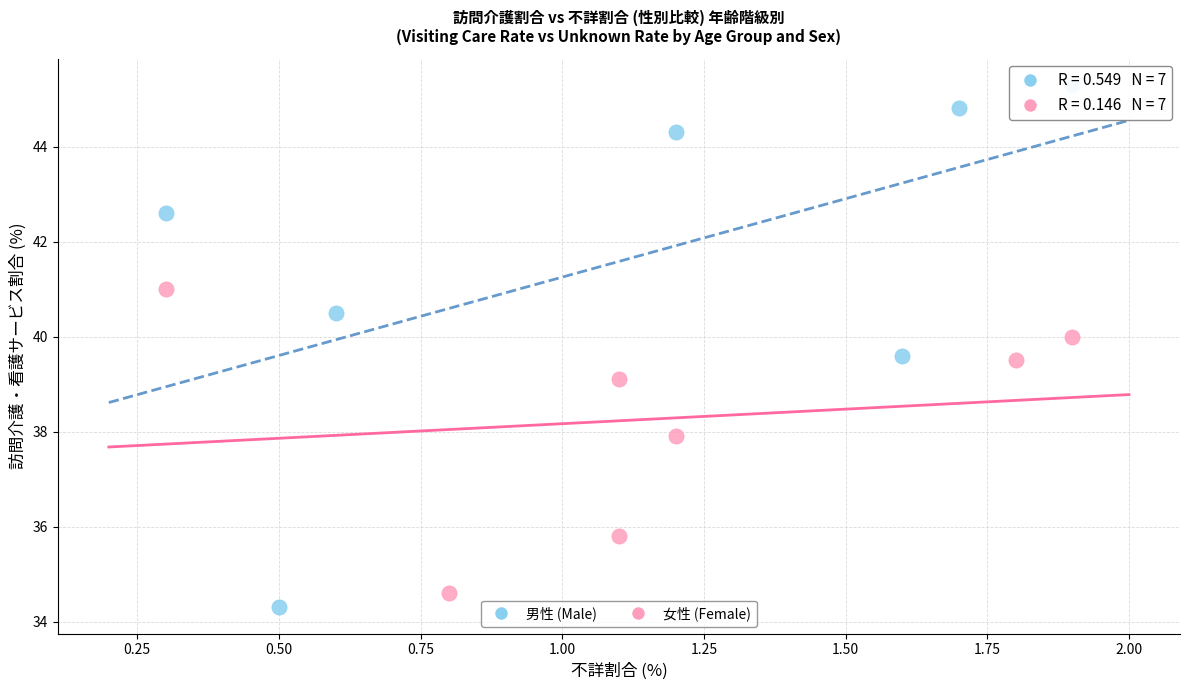

Which series contains the highest Y value?

男性 (Male)